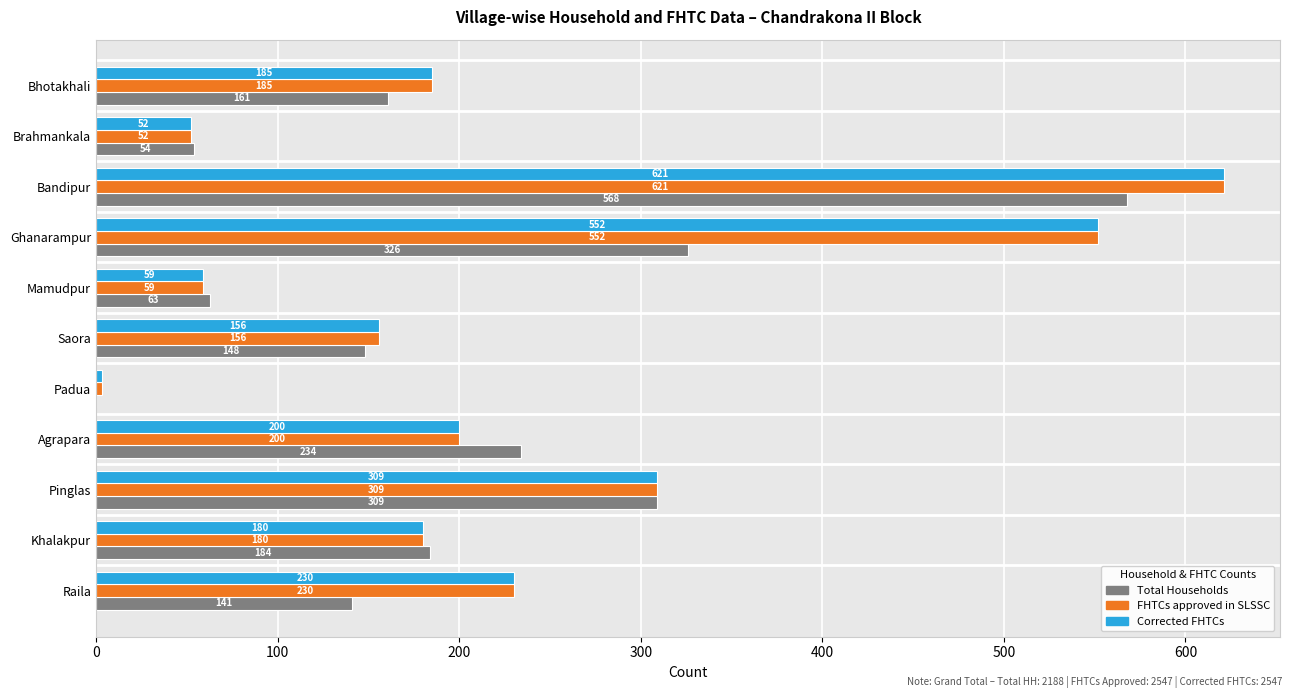

What is the total value across all series at Saora?

460